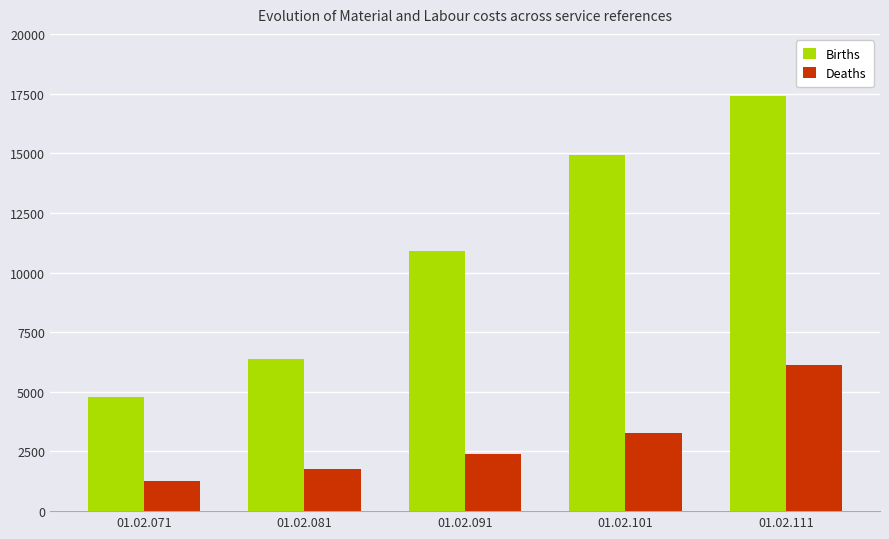

What is the difference between the maximum and second lowest values in the Births series?

11019.3